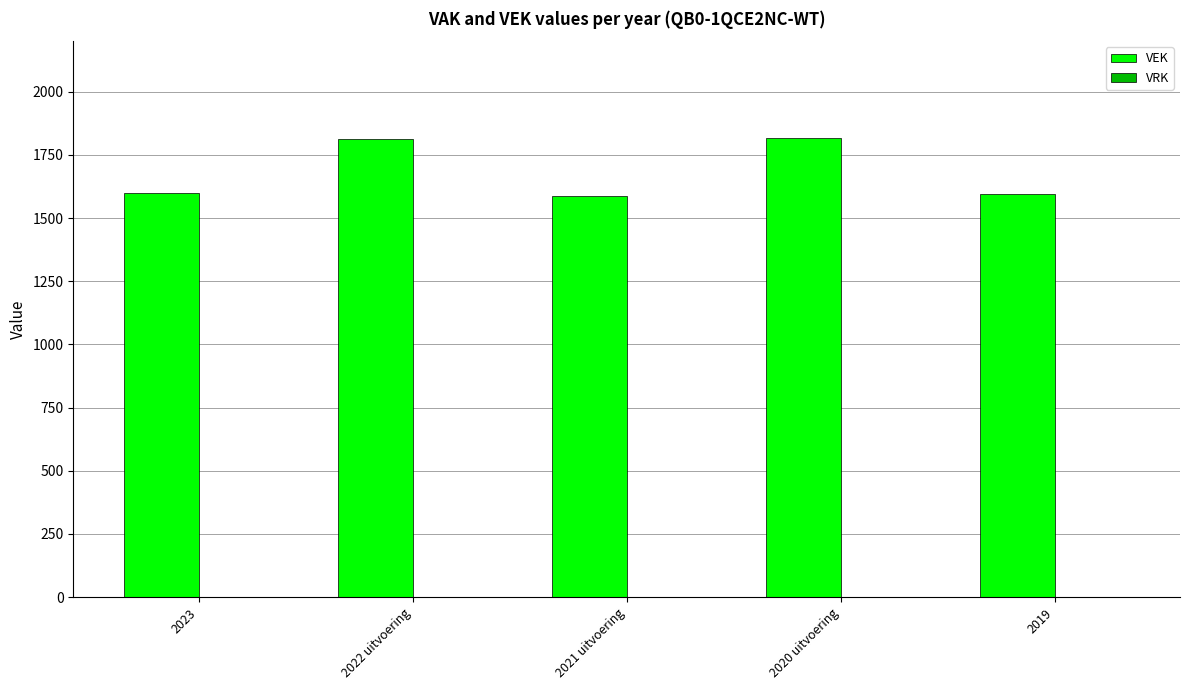

How many bars are there in total?

5